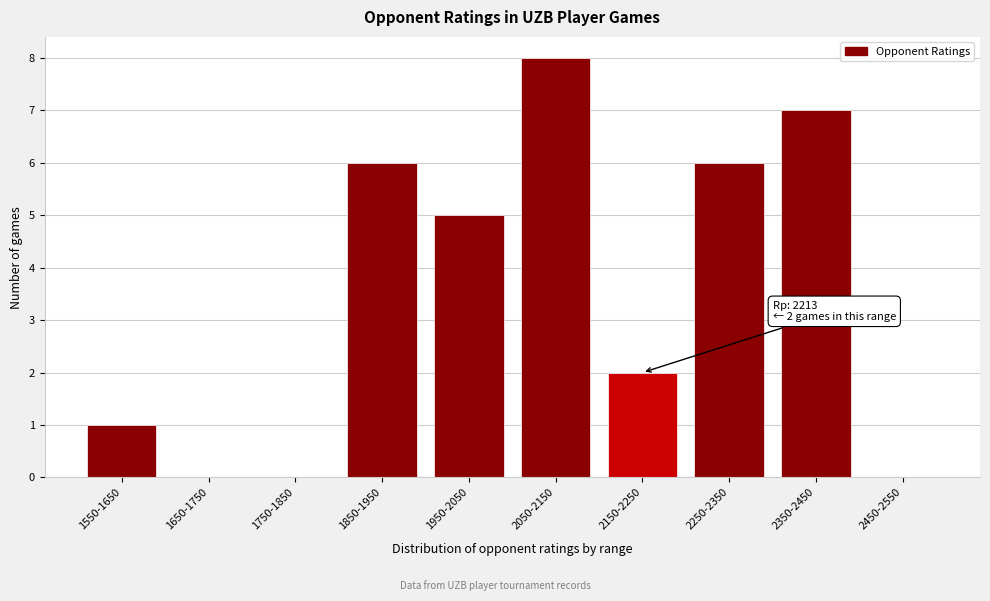

Reading left to right, transcribe all the data shown in this chart.

1550-1650=1	1650-1750=0	1750-1850=0	1850-1950=6	1950-2050=5	2050-2150=8	2150-2250=2	2250-2350=6	2350-2450=7	2450-2550=0